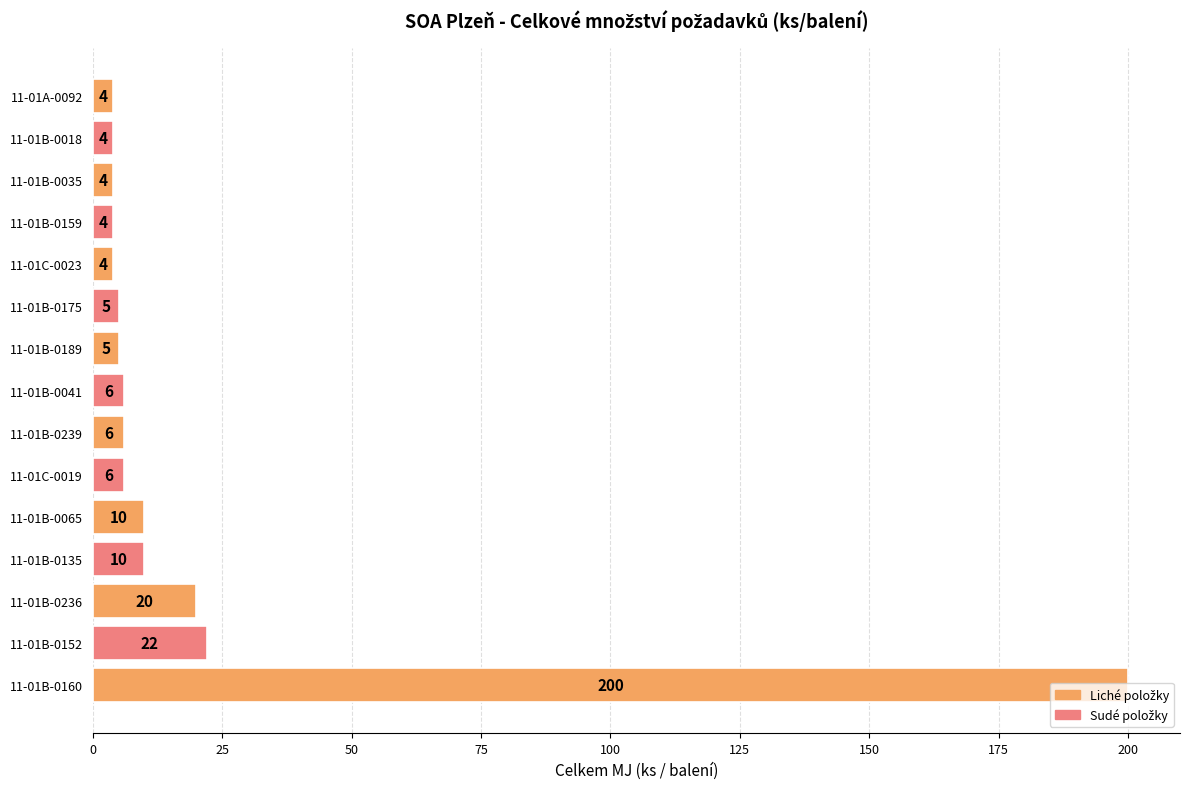

The value at 11-01A-0092 is 4. True or false?

True